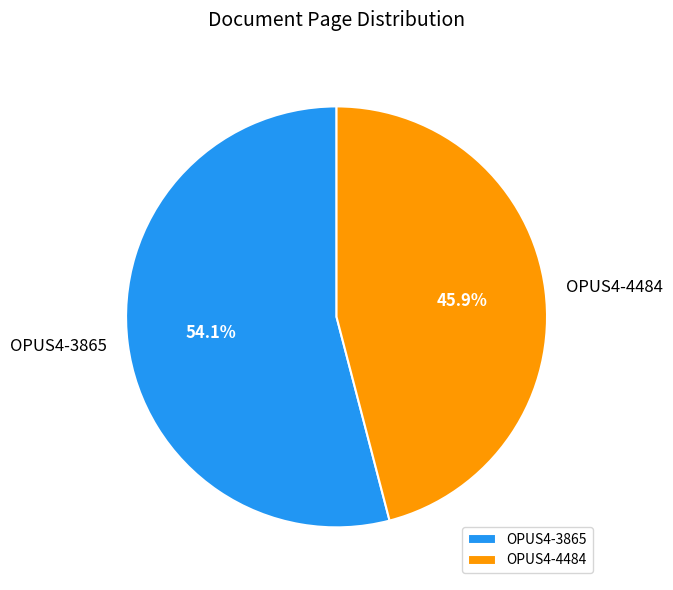

Which category has the biggest portion of the pie?

OPUS4-3865